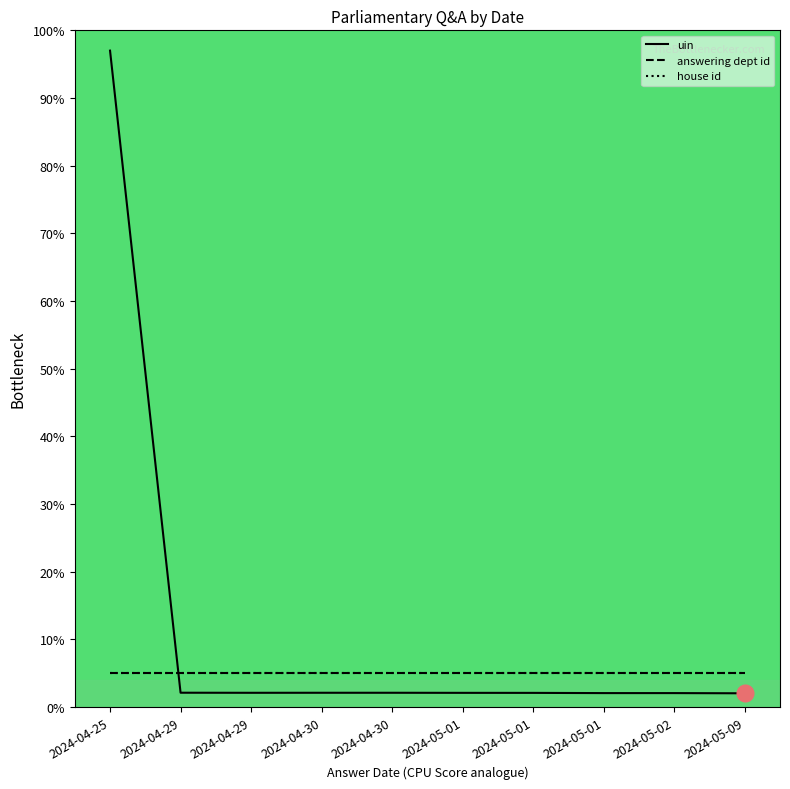

What is the maximum value for house id?

5.0